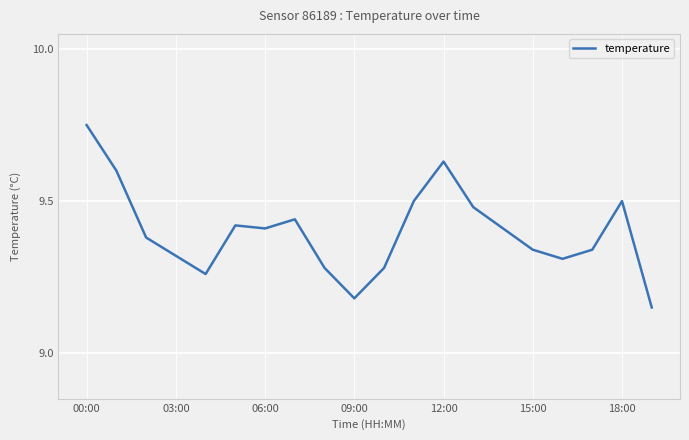

Does the chart have visible grid lines?

Yes